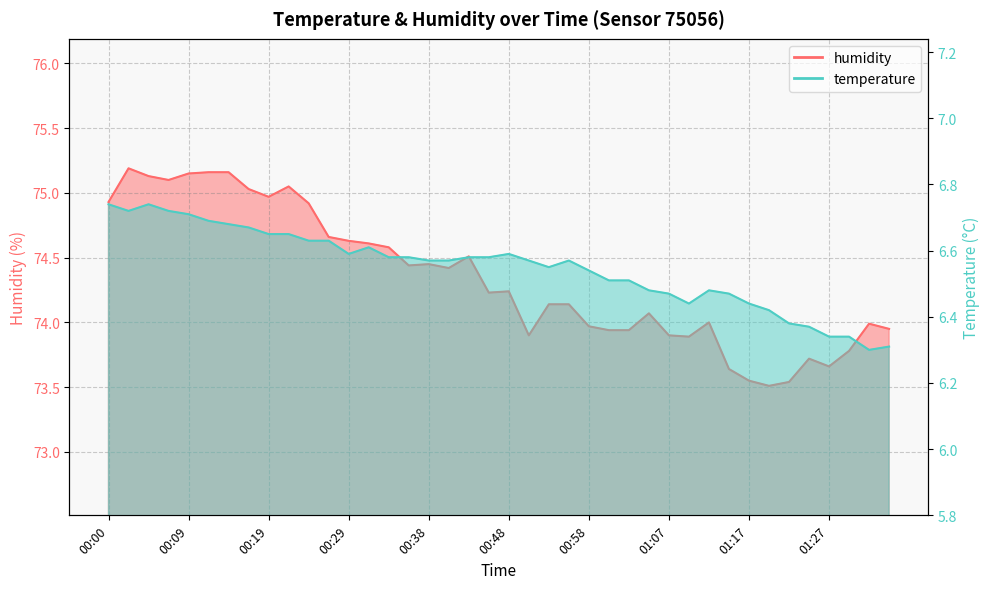

What are all the series names shown in the legend?

temperature, humidity